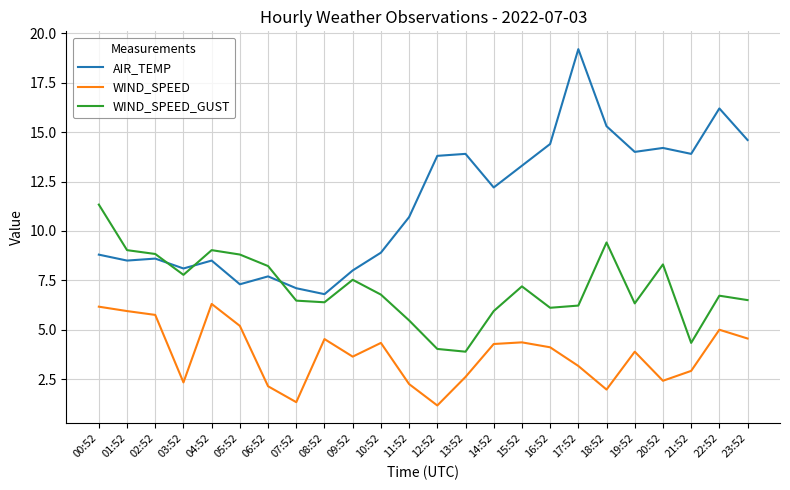

True or false: AIR_TEMP and WIND_SPEED intersect in this chart.

False